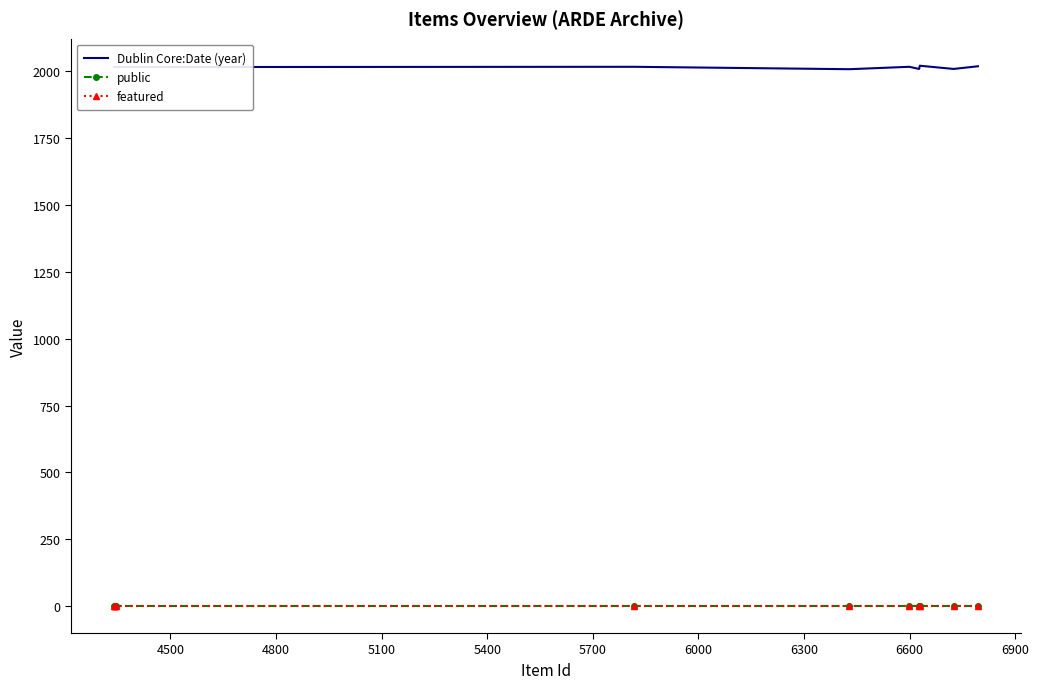

What is the highest value of the Dublin Core:Date (year) series?

2021